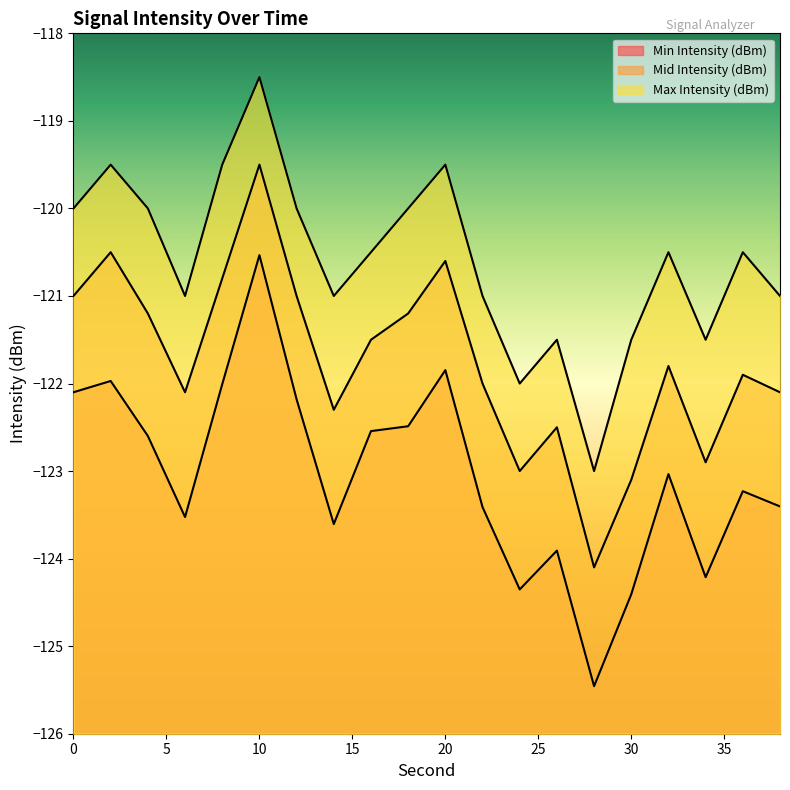

What is the value of the Max Intensity (dBm) point at the 3rd from the left?

-120.0